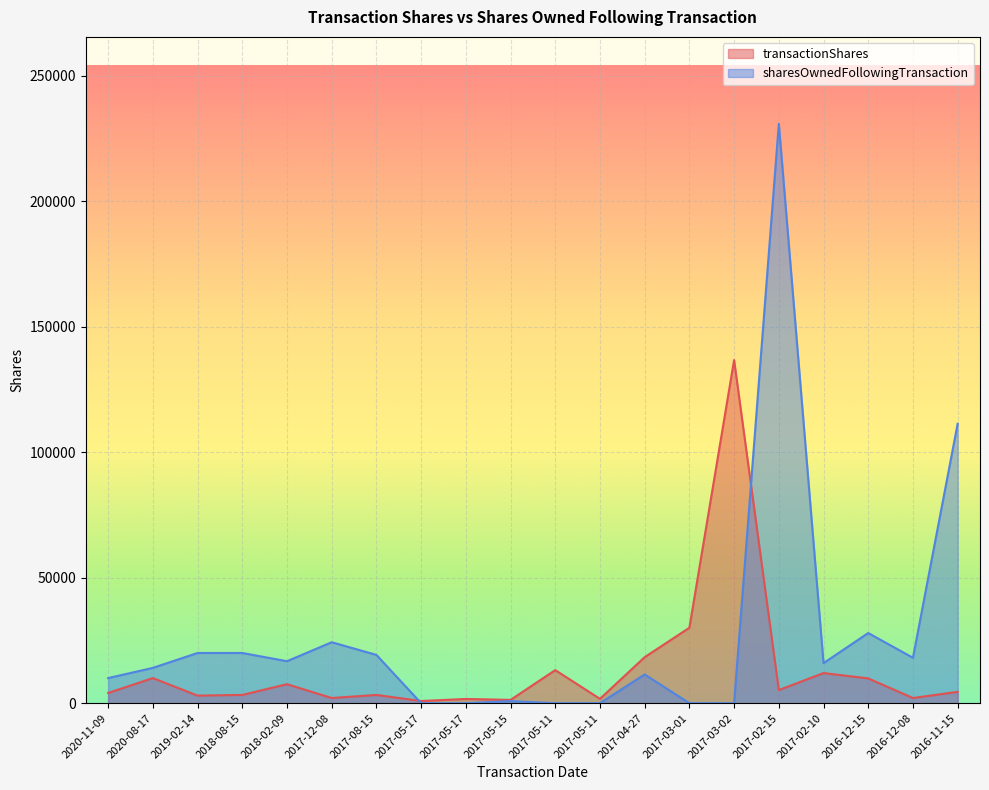

Between 2017-05-11 and 2017-05-17, which is larger?

2017-05-11